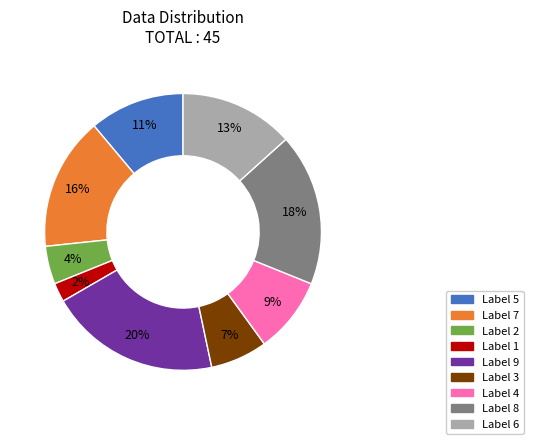

Does any single category account for the majority?

No